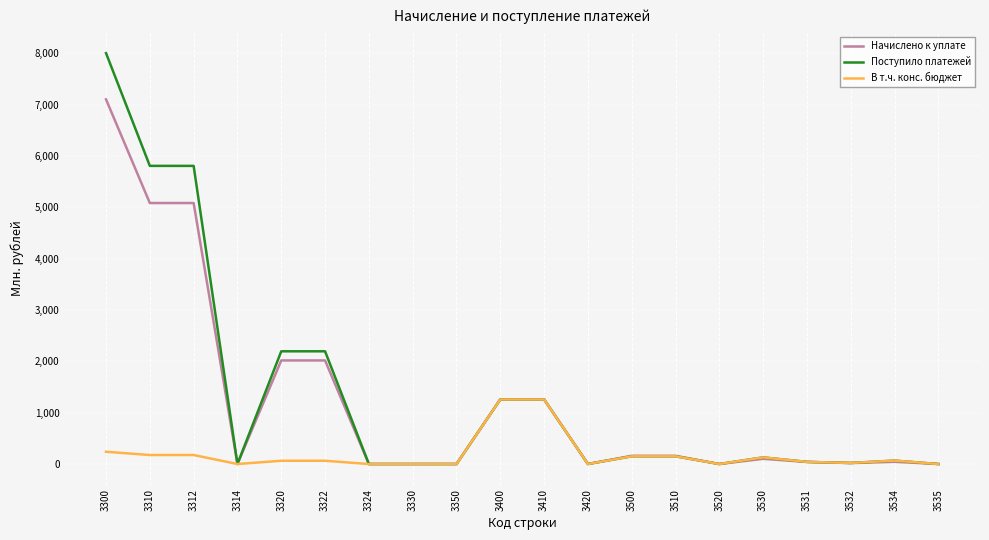

What is the spread (max minus min) of values at 3410?

1.9